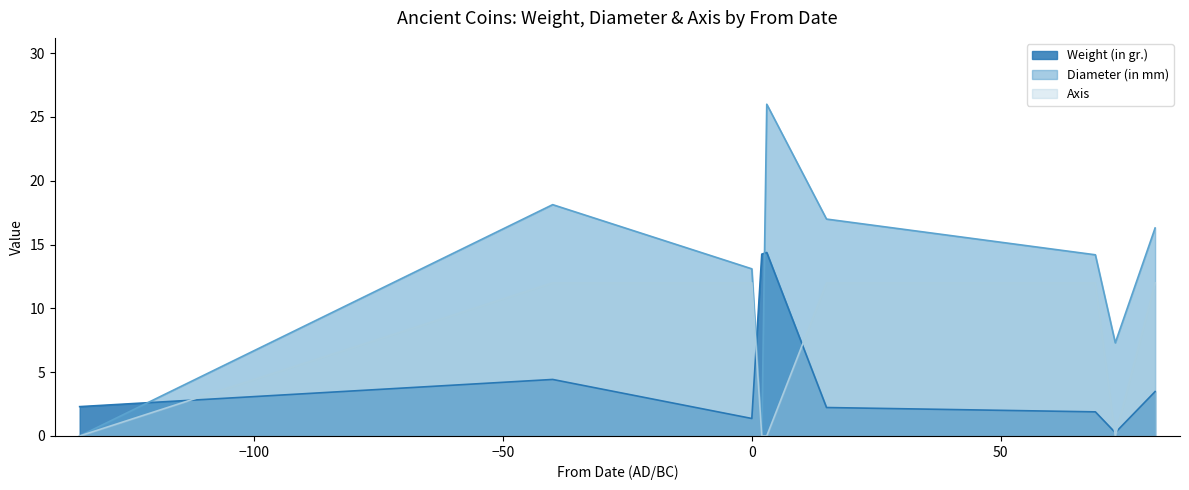

List the series in order of their peak value, lowest first.

Axis, Weight (in gr.), Diameter (in mm)